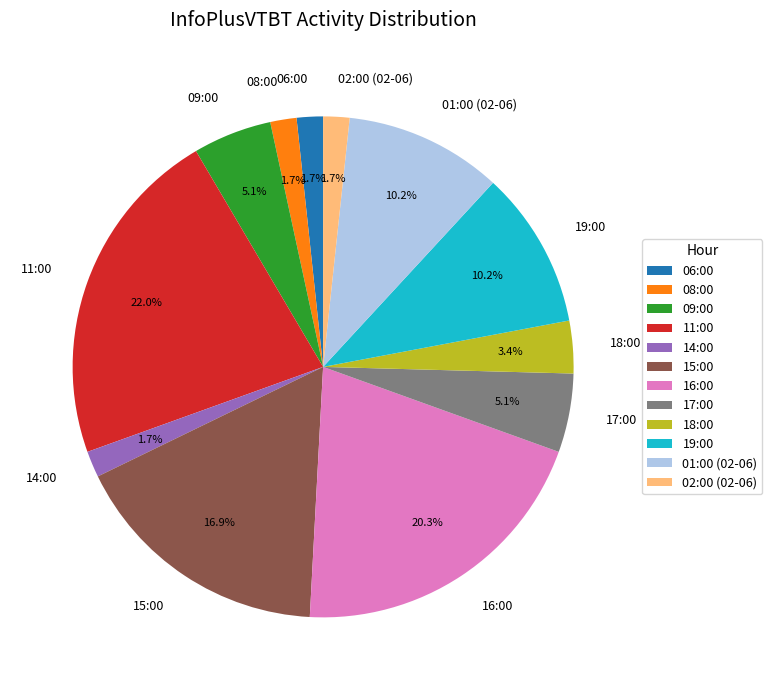

Does 01:00 (02-06) account for over 50% of the chart?

No